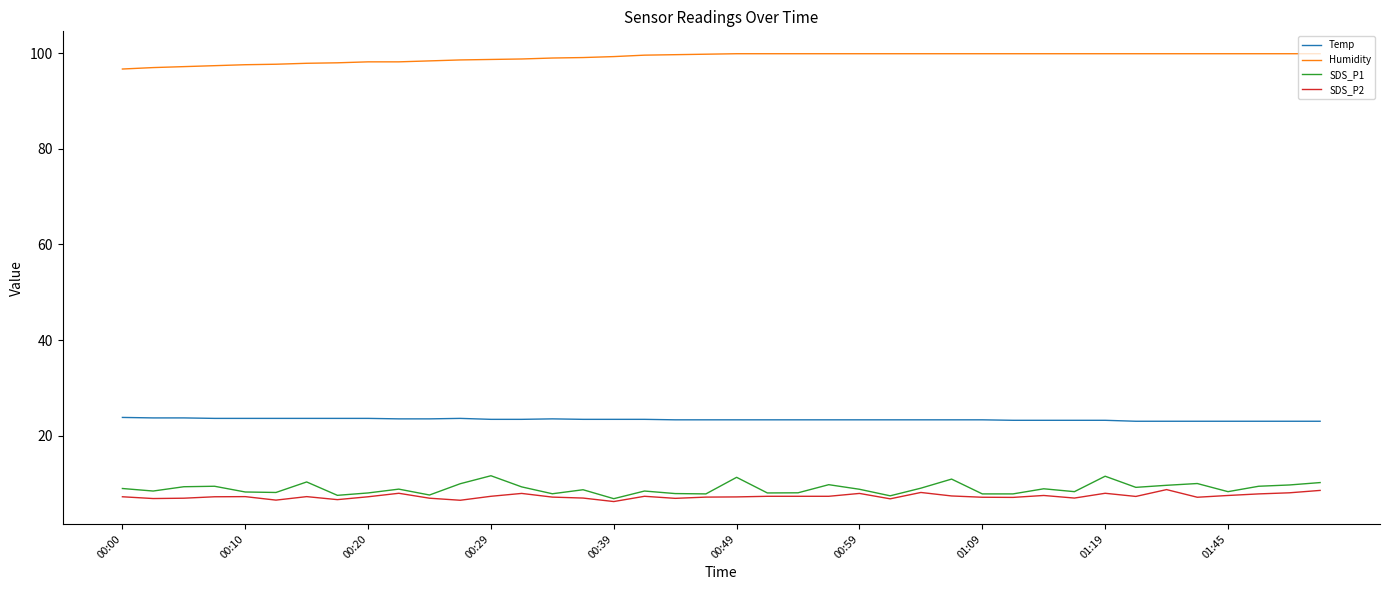

True or false: Humidity and SDS_P1 cross at least once.

False